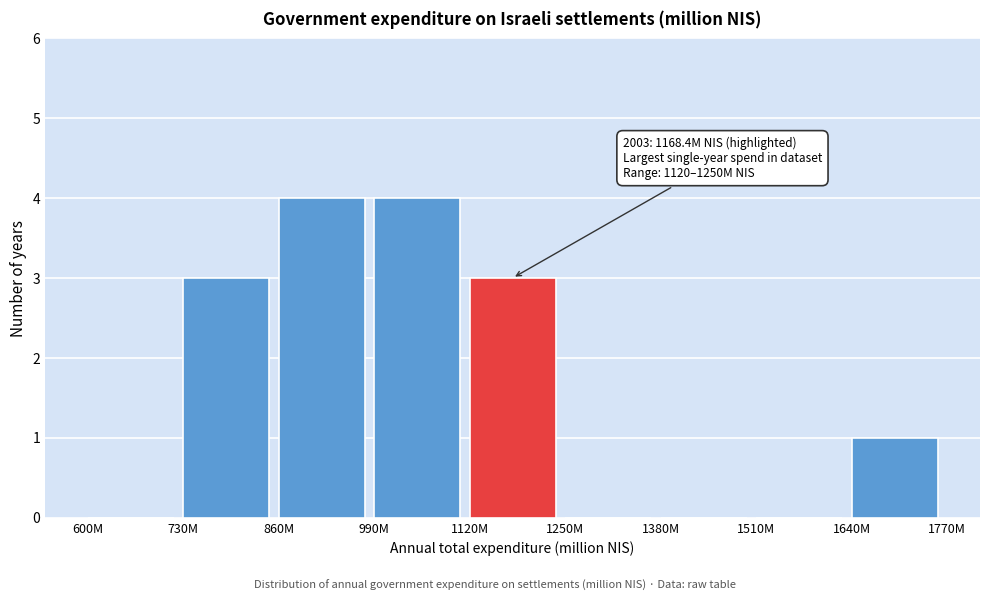

Reading right to left, transcribe all the data shown in this chart.

1640M=1	1510M=0	1380M=0	1250M=0	1120M=3	990M=4	860M=4	730M=3	600M=0